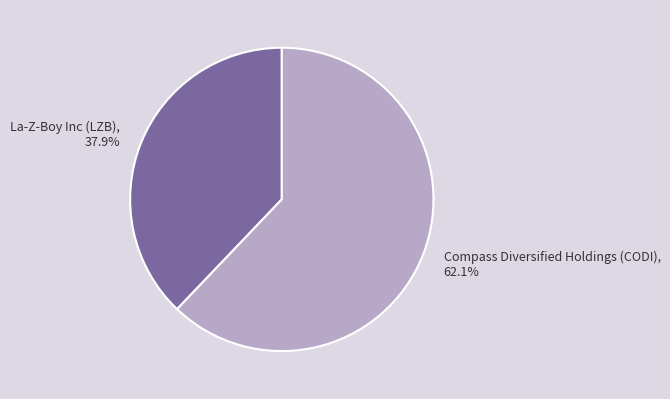

What percentage do La-Z-Boy Inc (LZB) and Compass Diversified Holdings (CODI) together represent?

100.0%